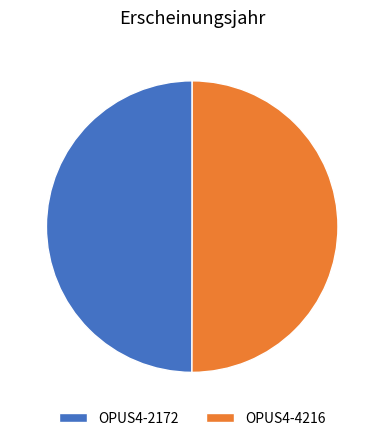

True or false: OPUS4-4216 accounts for 39% of the total.

False